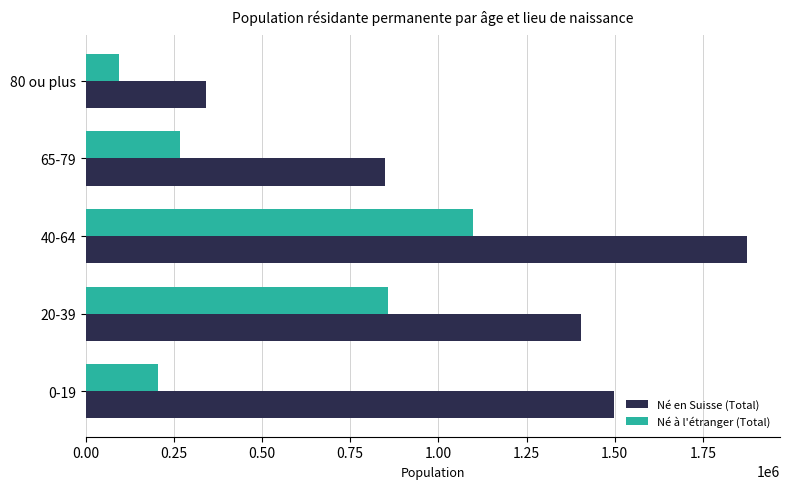

What is the average value of the Né en Suisse (Total) series?

1193012